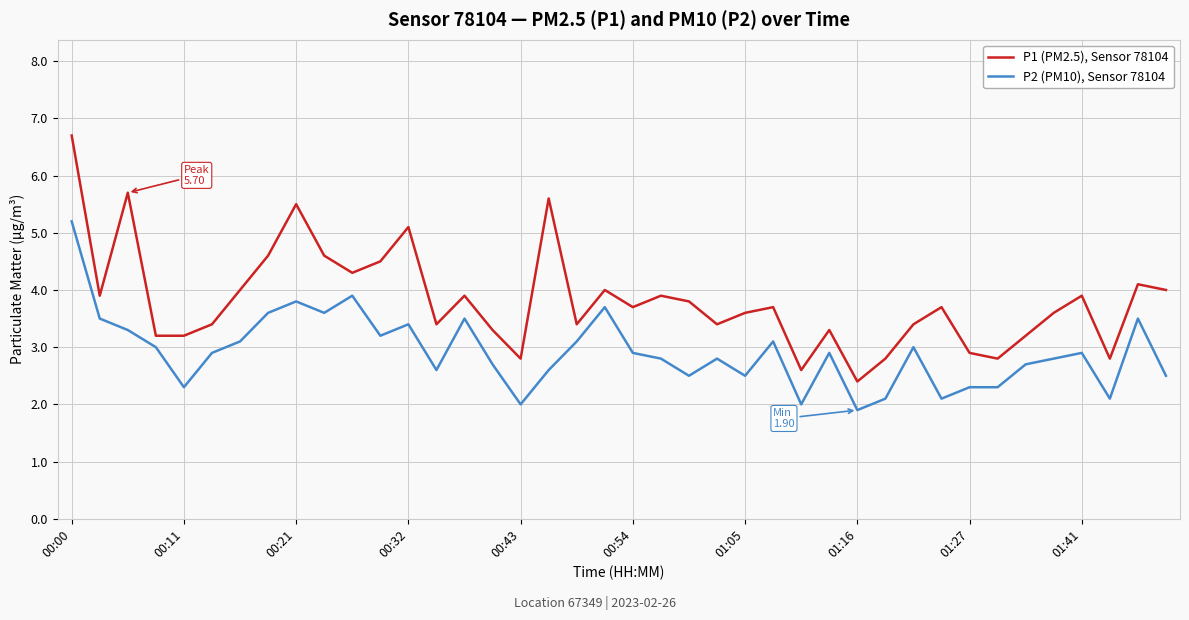

What is the maximum value shown in the chart?

6.7